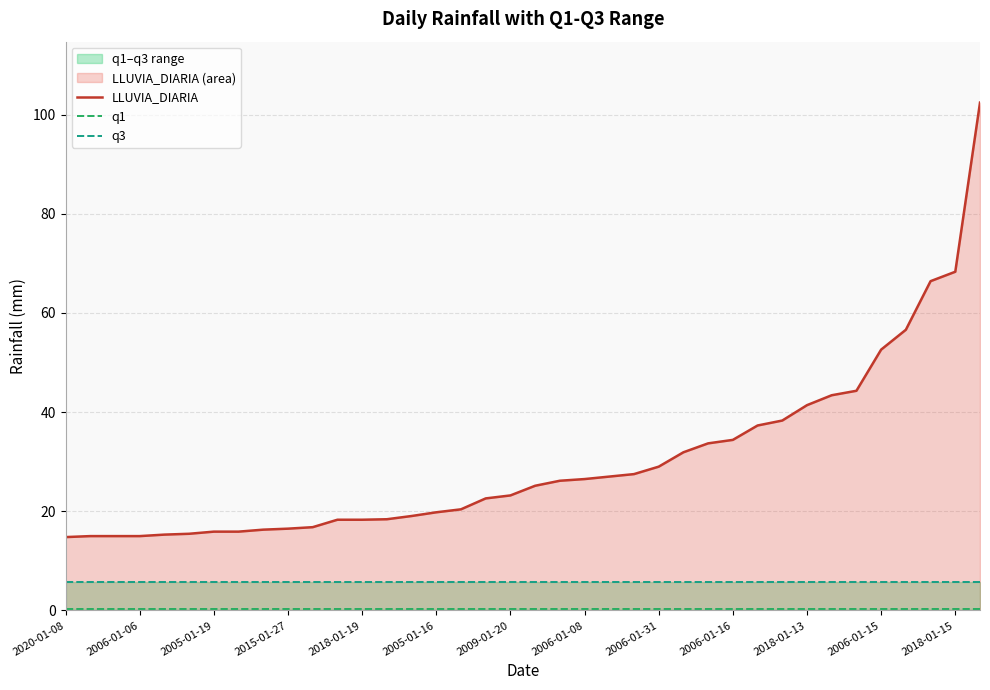

True or false: LLUVIA_DIARIA has a value of 34.4 at 2006-01-16.

True